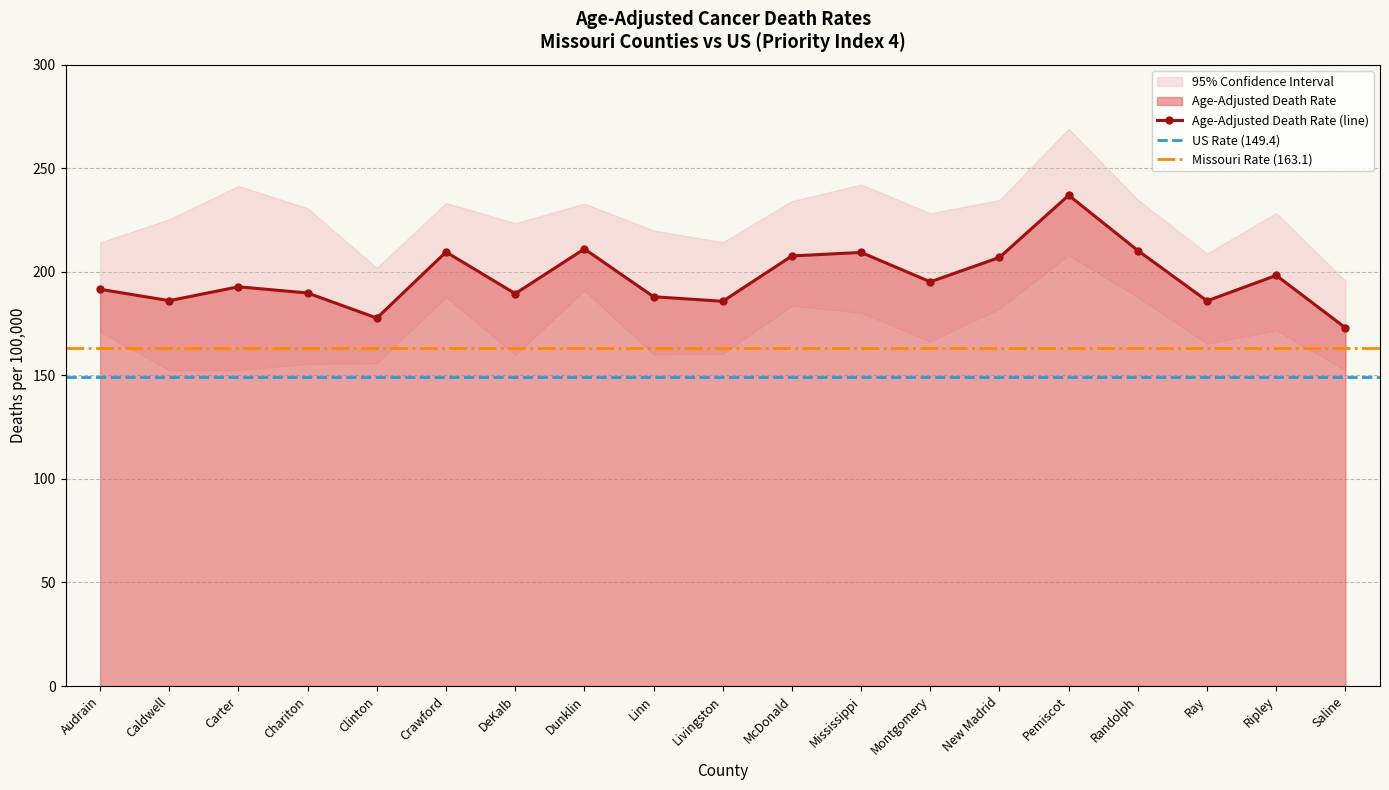

What is the spread (max minus min) of values at Clinton?

46.0